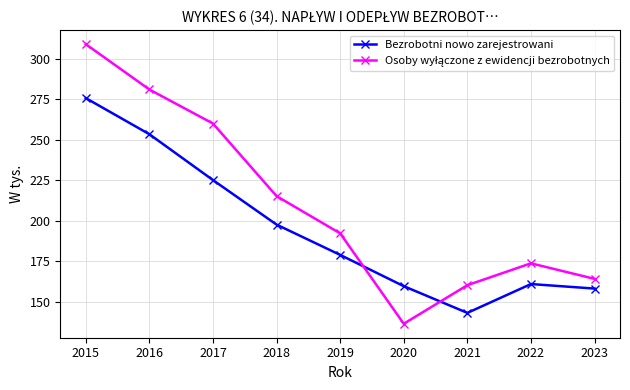

What is the total value across all series at 2016?

534.6